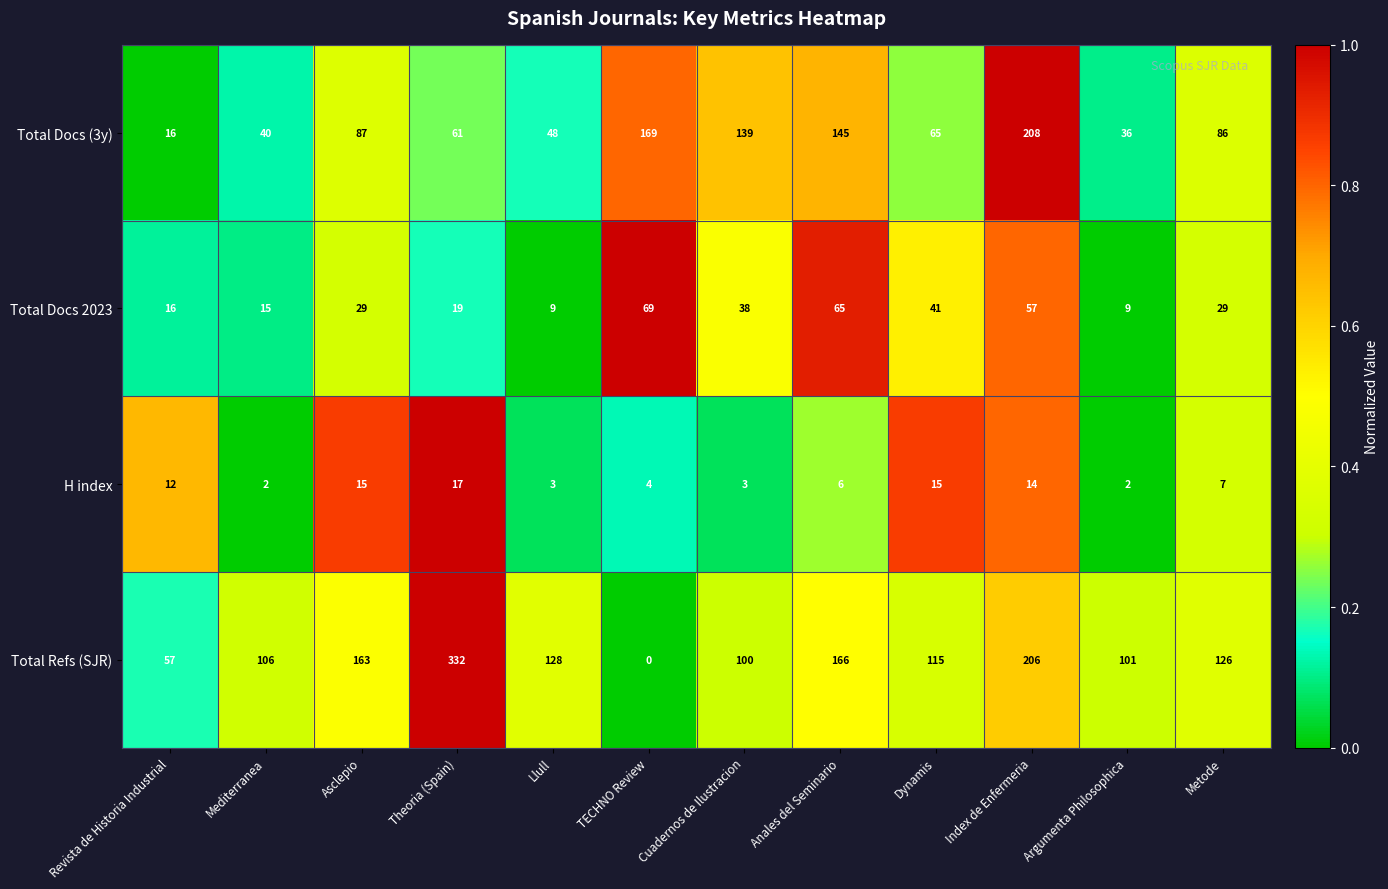

Is it true that H index equals 17 at Theoria (Spain)?

True